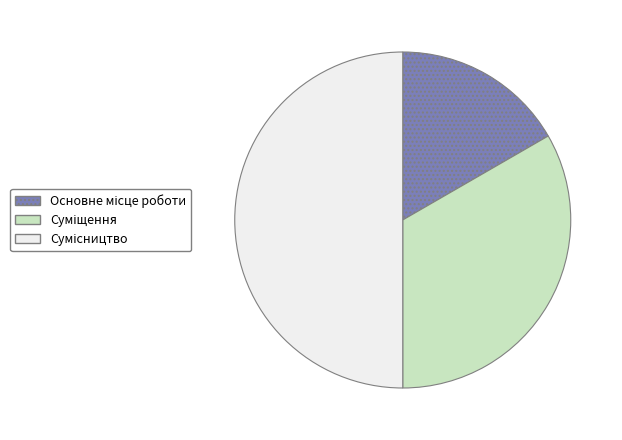

What percentage is NOT represented by Сумісництво?

50.0%